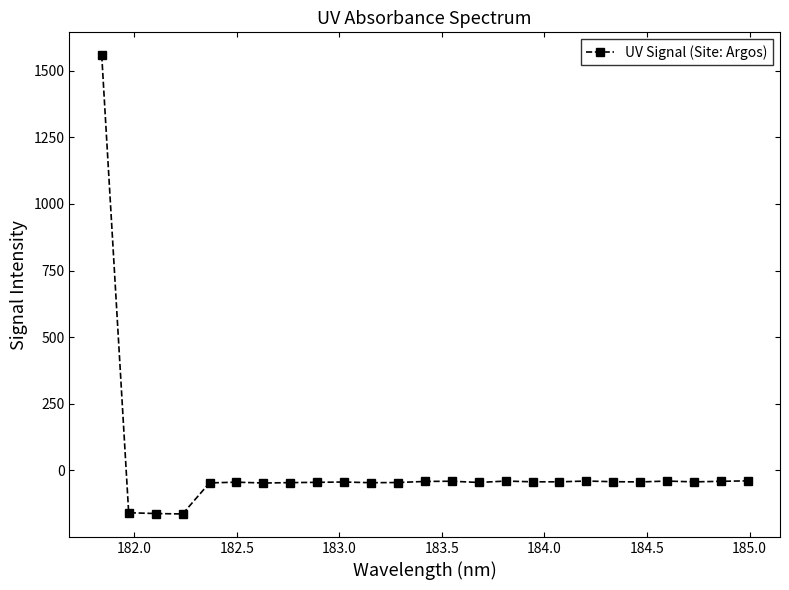

What is the average value?

6.4